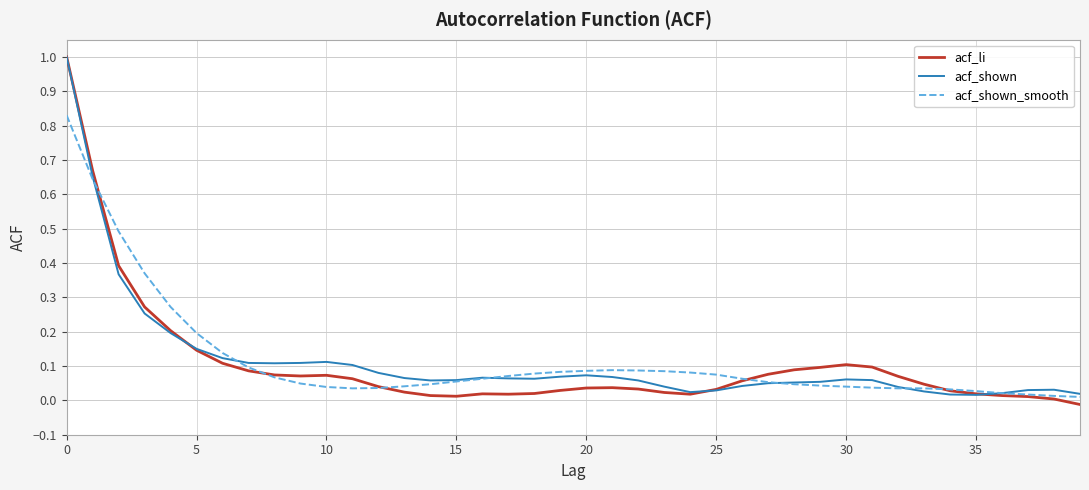

What are all the series names shown in the legend?

acf_li, acf_shown, acf_shown_smooth